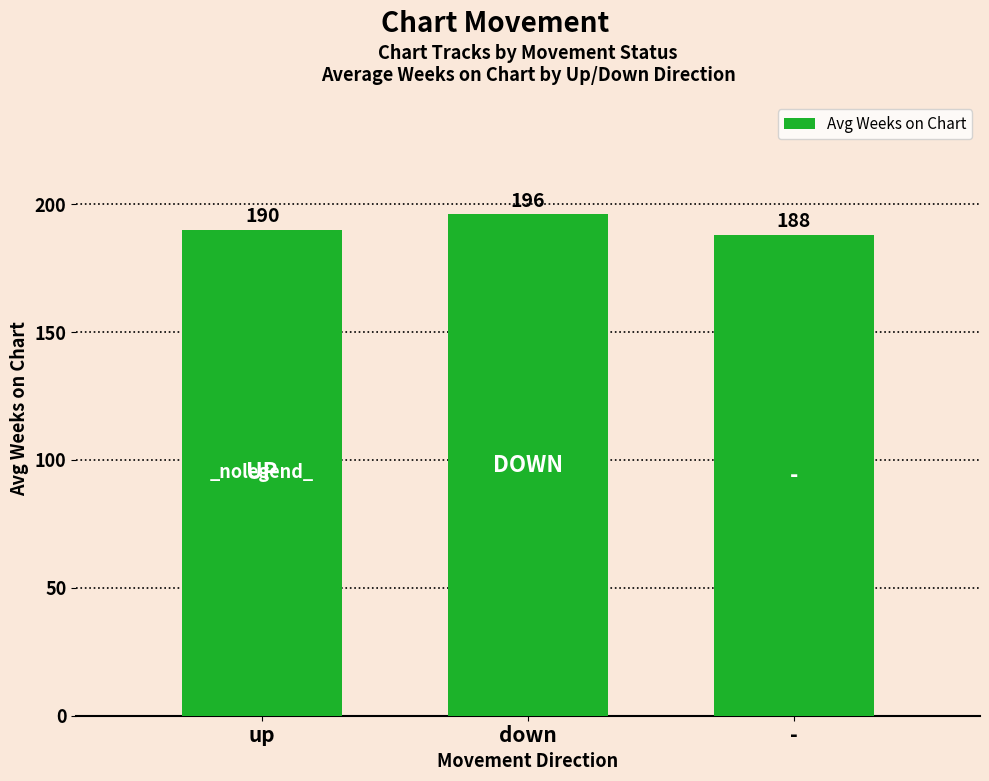

Which has a higher value, up or down?

down